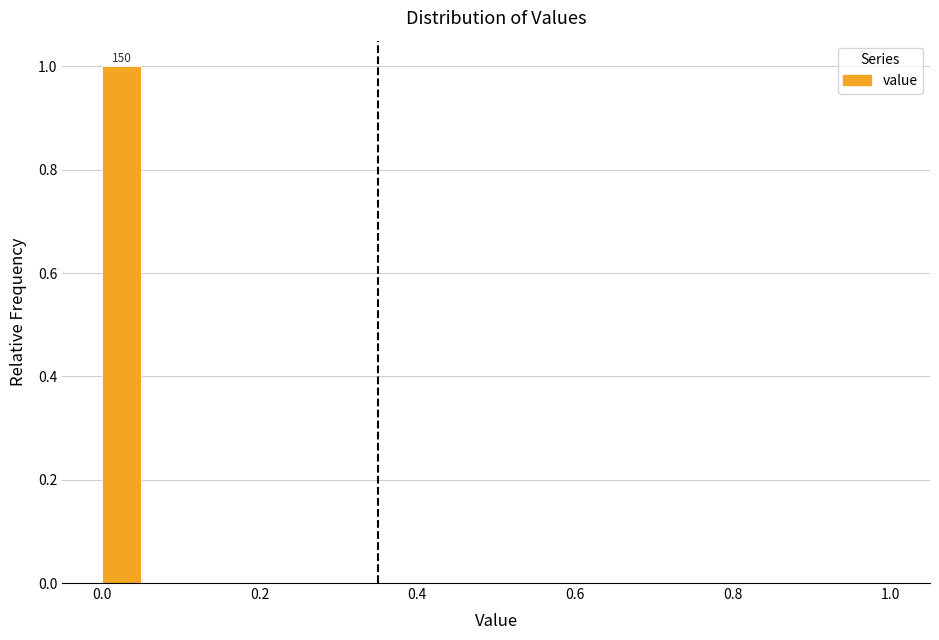

Around what value on the x-axis is the tallest bar? Give the approximate position of its centre, as read against the axis.

0.02